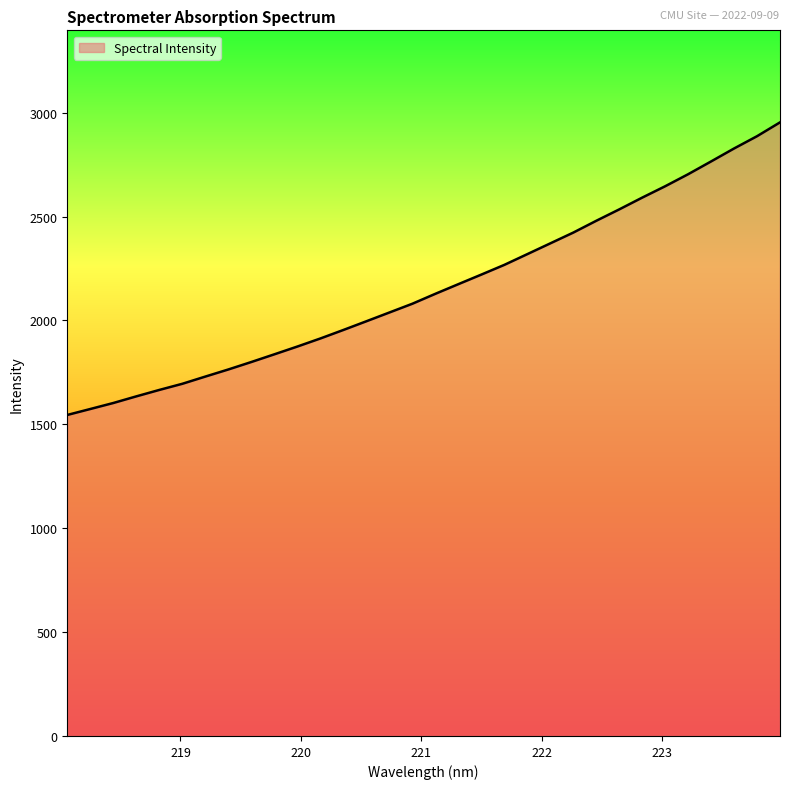

What is the sum of all values?

68998.5